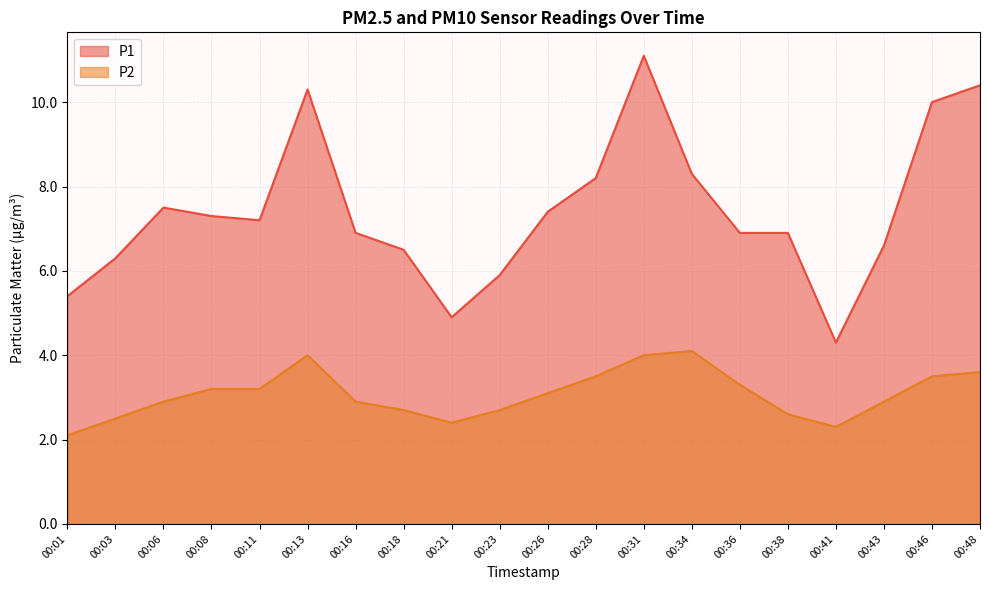

True or false: P2 and P1 intersect in this chart.

False